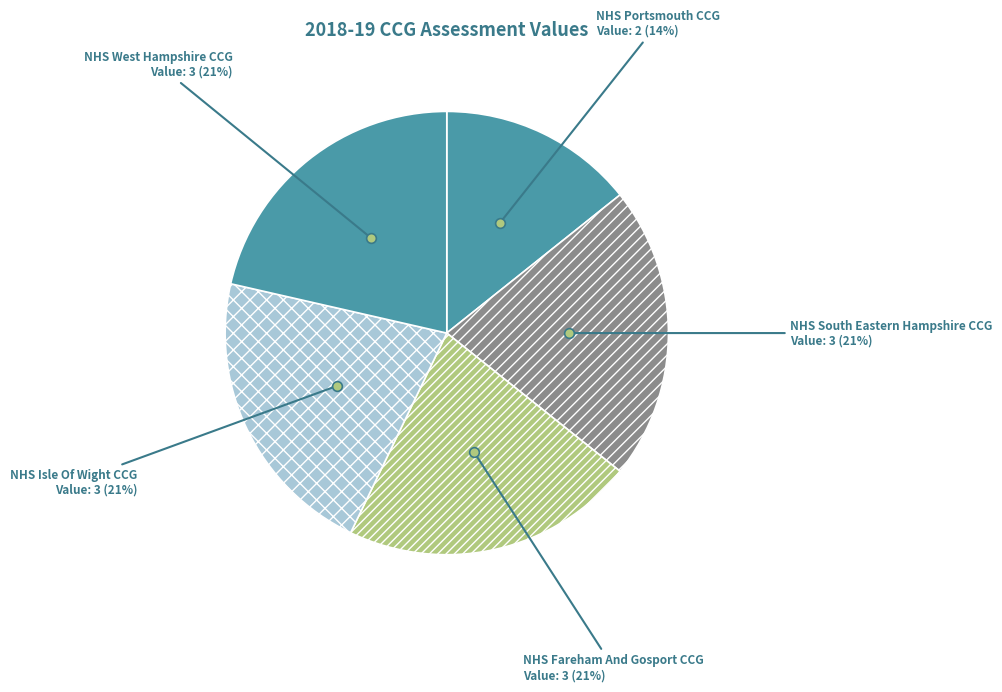

To the nearest percent, what portion does NHS Isle Of Wight CCG represent?

21%